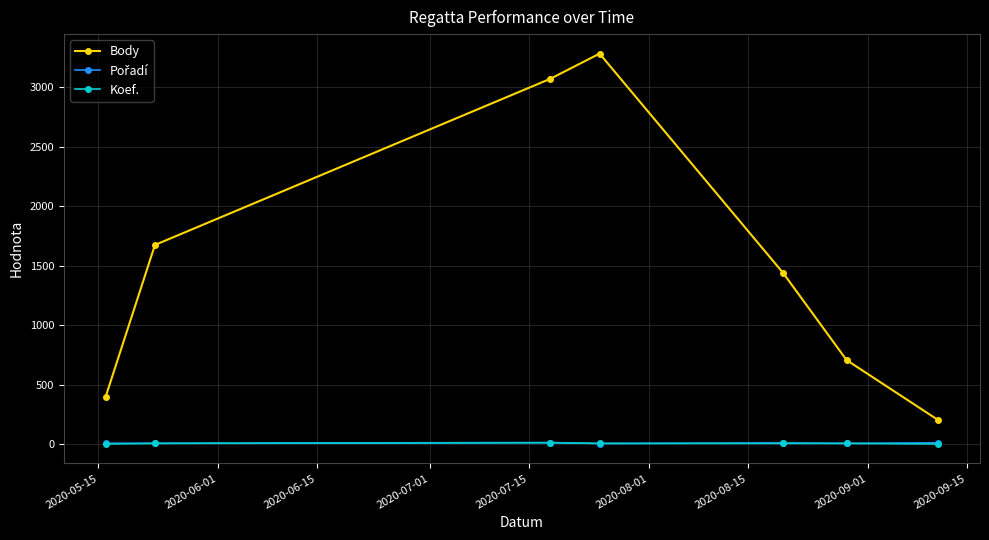

Which series has the largest range (max minus min)?

Body